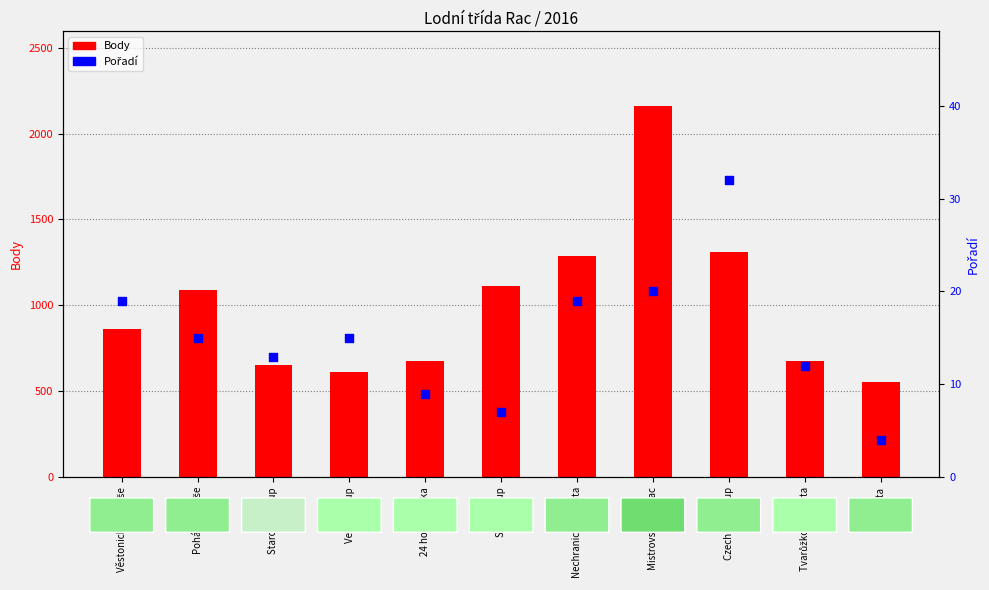

Which series contains the lowest Y value?

Pořadí